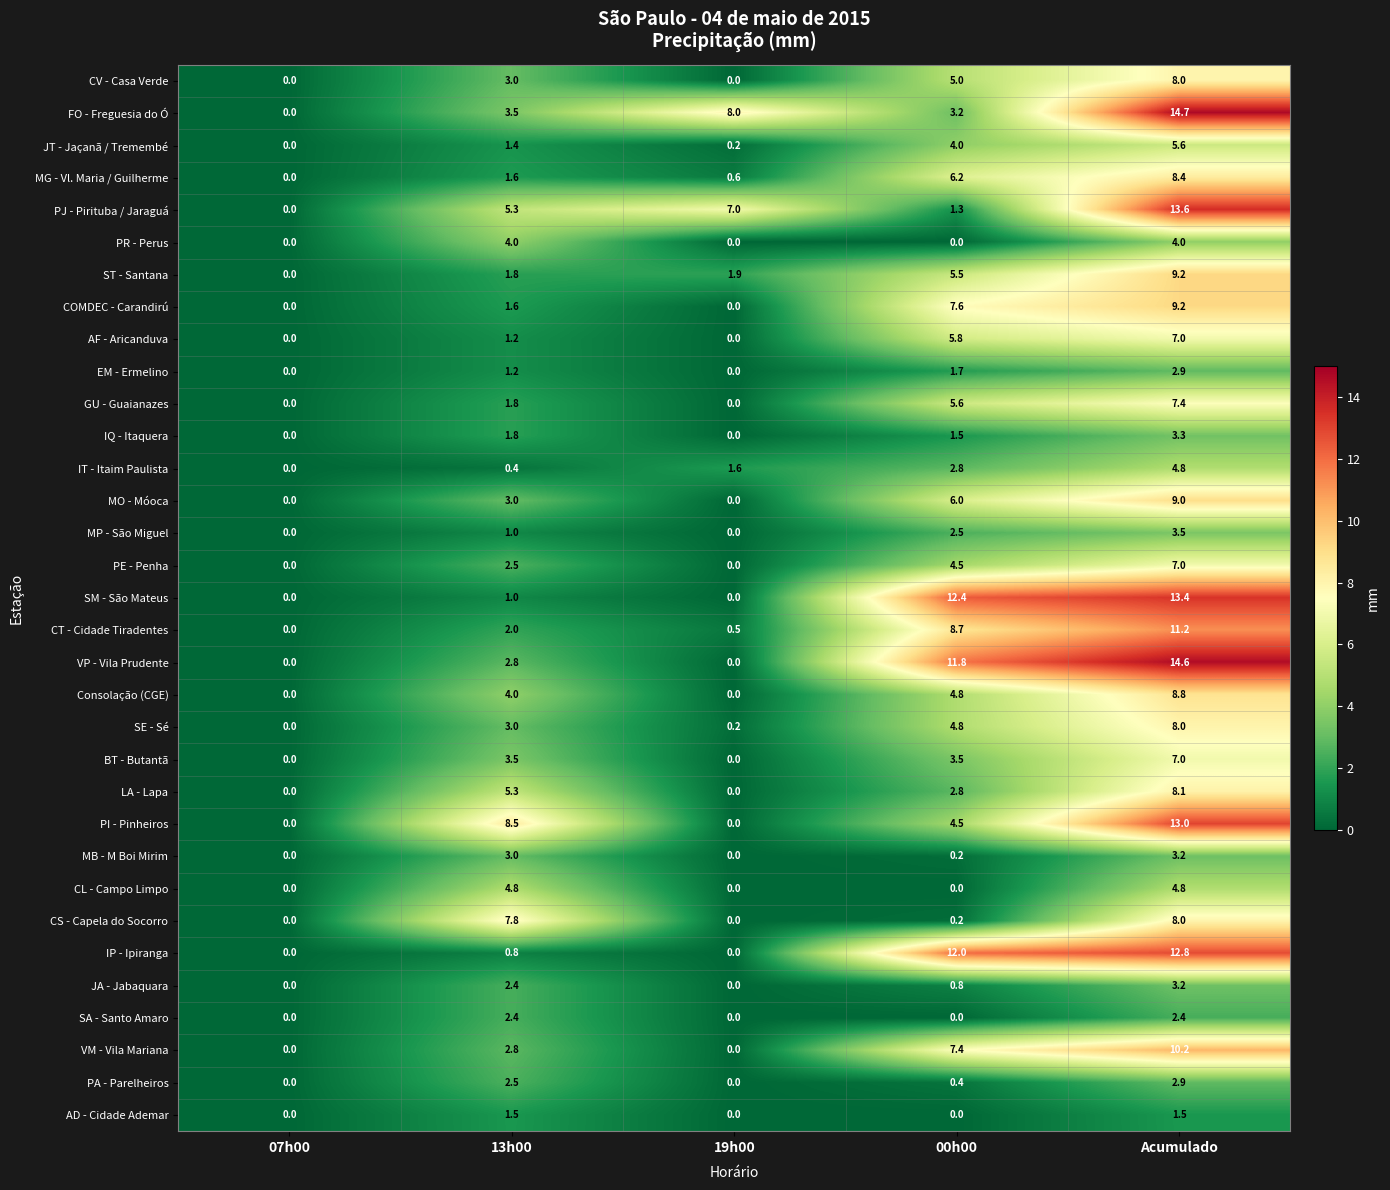

Which series has the largest range (max minus min)?

FO - Freguesia do Ó